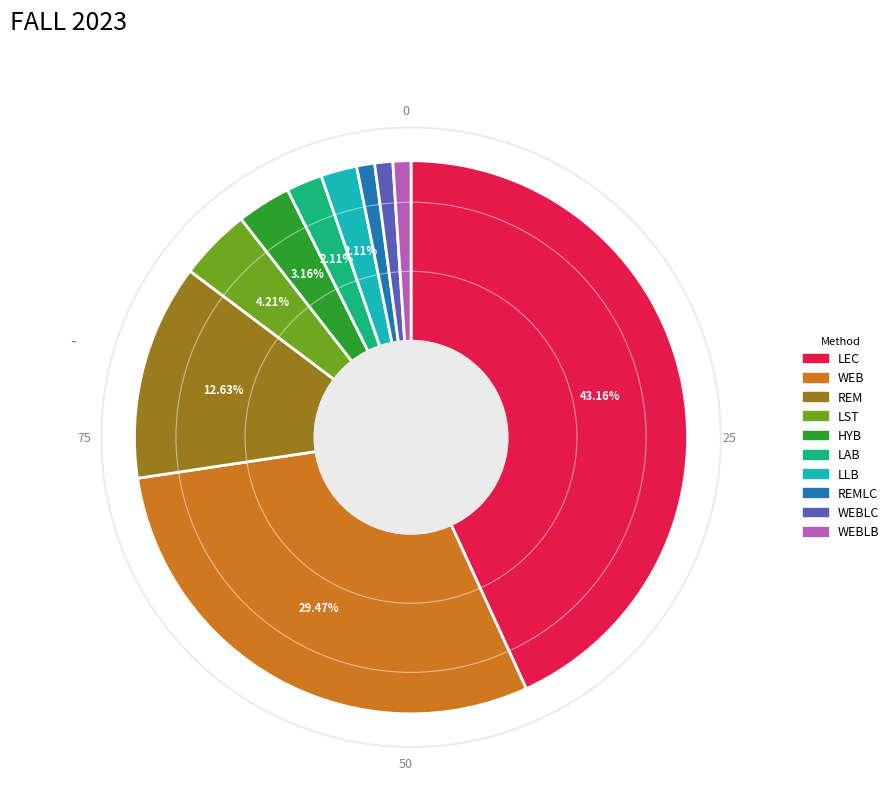

Is there any slice that represents more than half of the pie?

No